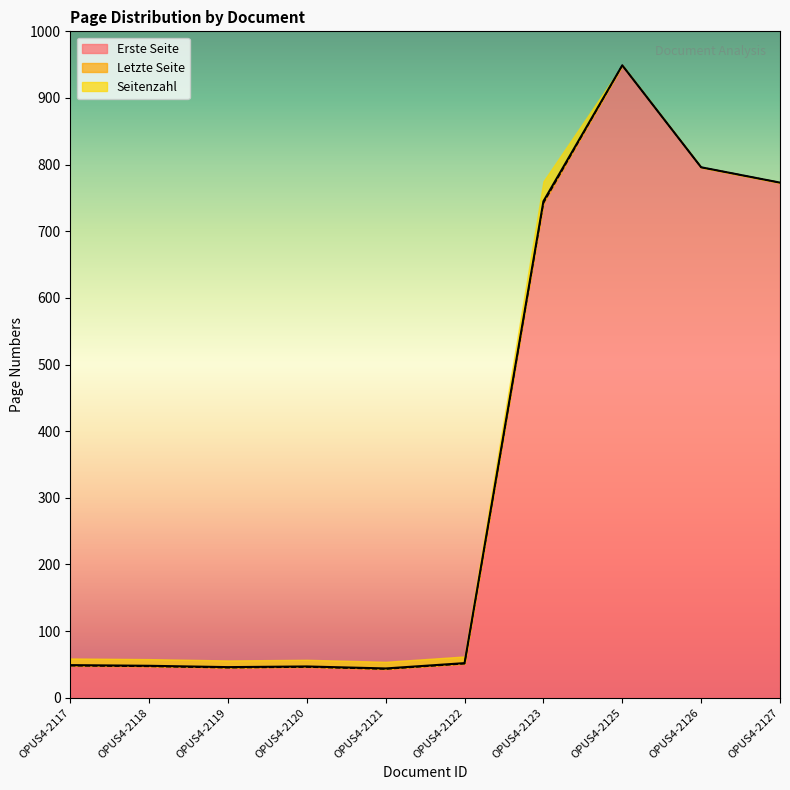

True or false: Letzte Seite has a value of 298 at OPUS4-2126.

False